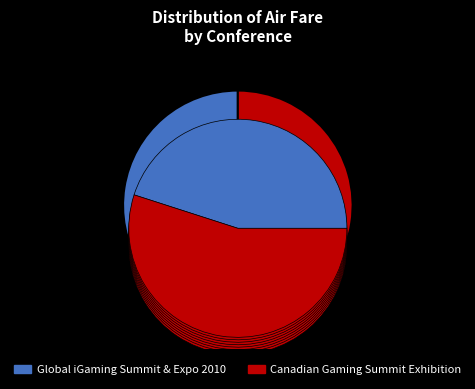

Rank the categories by value from lowest to highest.

Global iGaming Summit & Expo 2010, Canadian Gaming Summit Exhibition